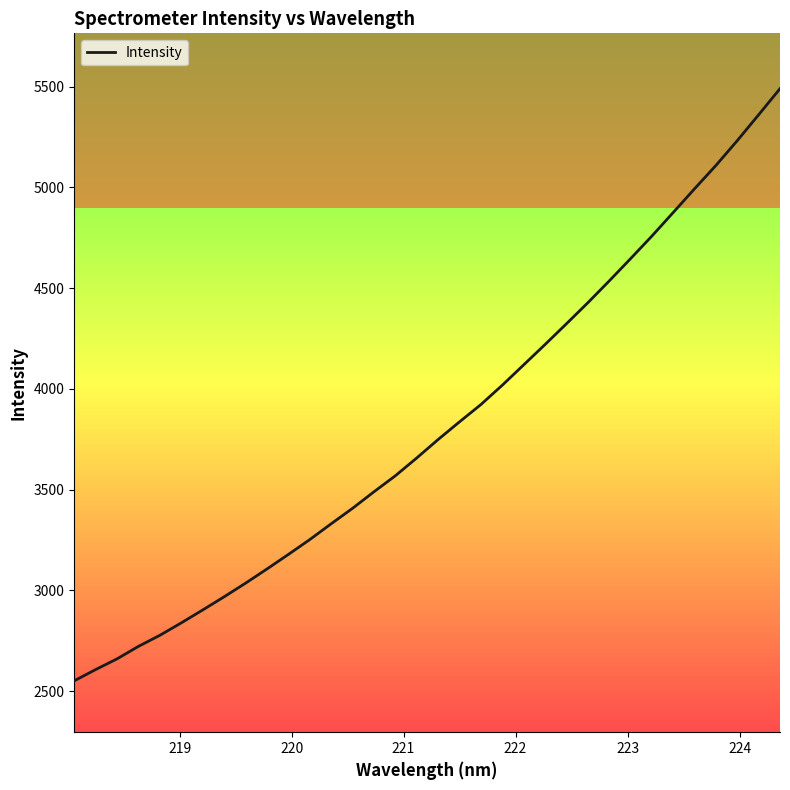

What is the difference between the maximum and minimum values?

2938.6